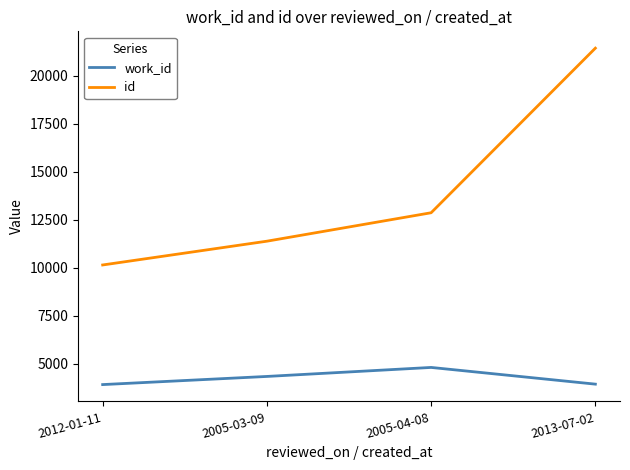

Is it true that work_id equals 4808 at 2005-04-08?

True